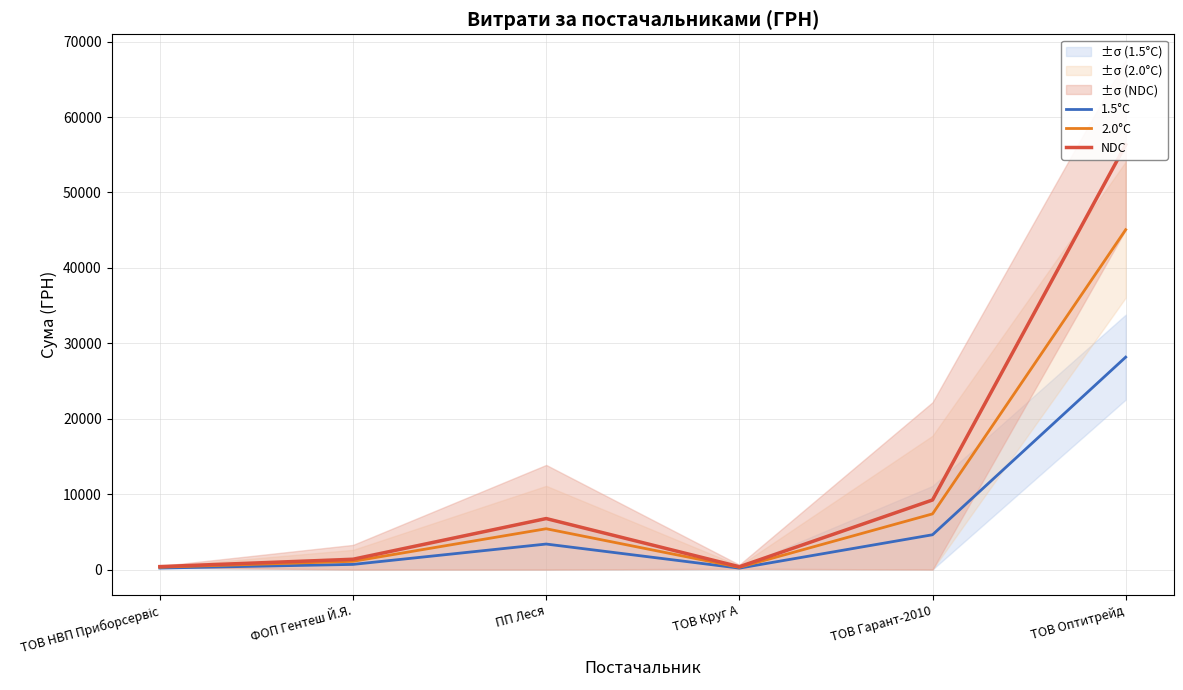

How many interior local peaks does the 2.0°C series have?

1